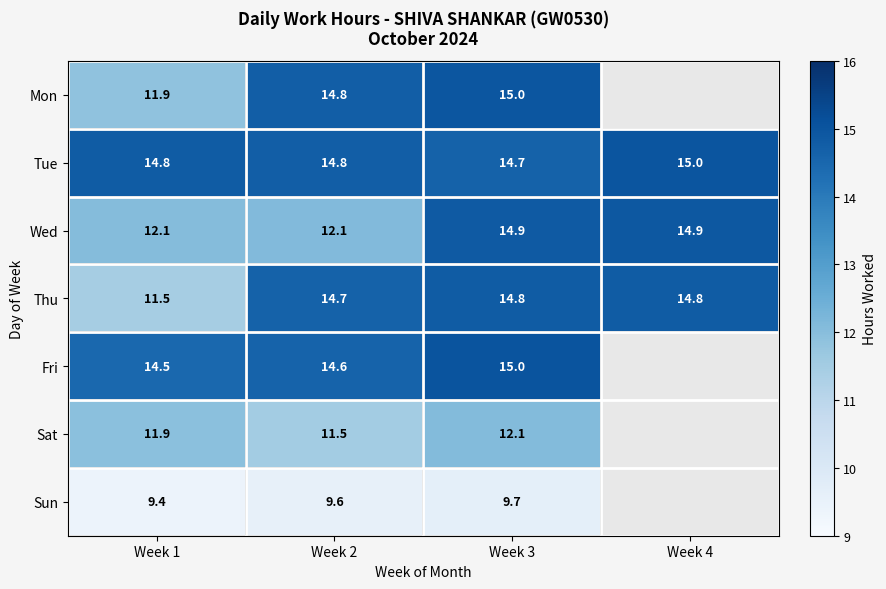

Which has a higher value, Week 4 or Week 3?

Week 3